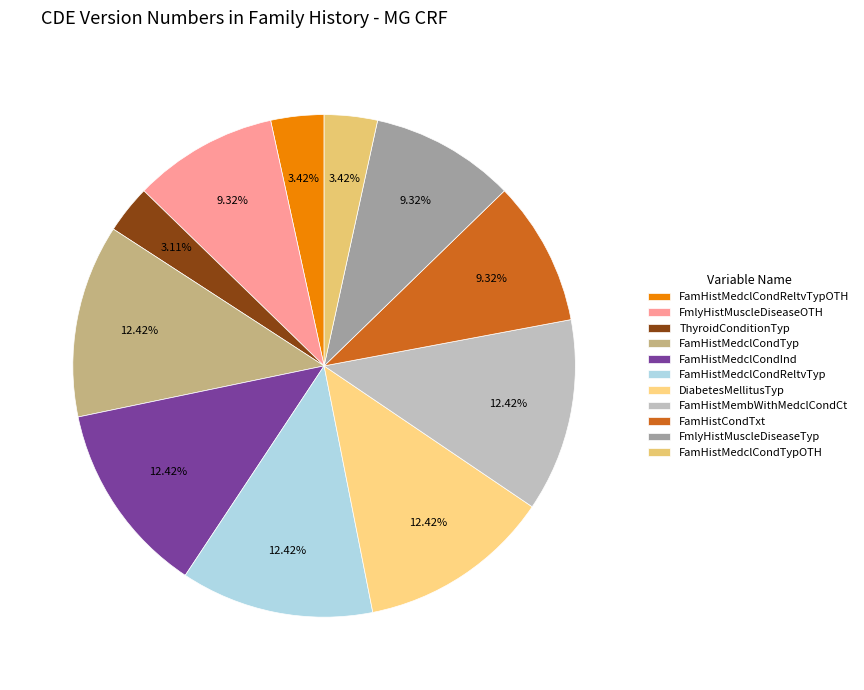

What is the smallest slice in the pie chart?

ThyroidConditionTyp